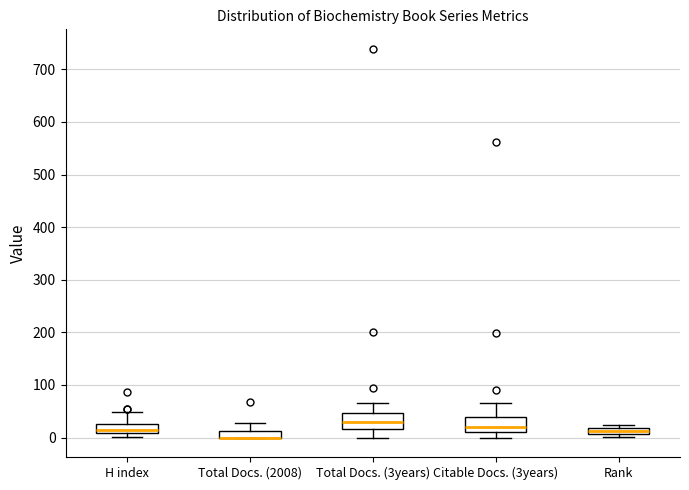

Where is the lower edge of the box for Citable Docs. (3years) on the y-axis? The values are not printed on the chart, so give them approximately, as read against the axis.

10